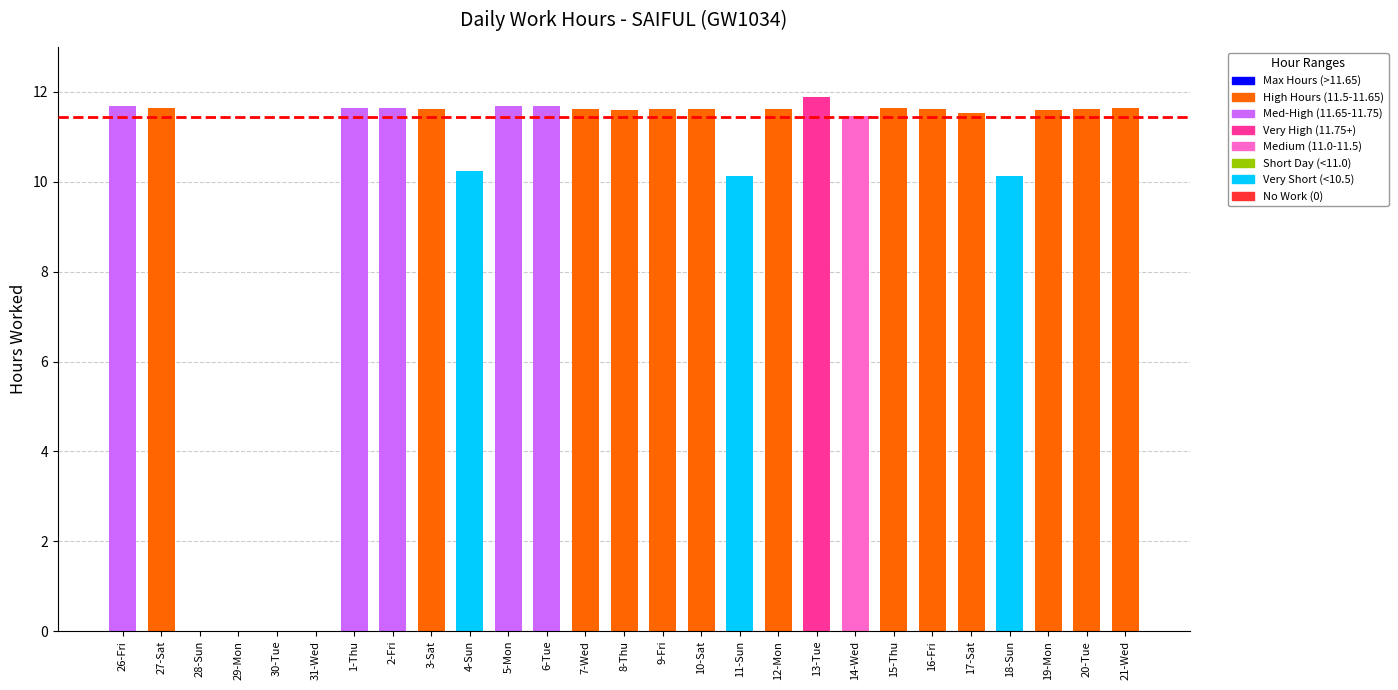

The chart shows a value of 17.3 at 26-Fri. True or false?

False